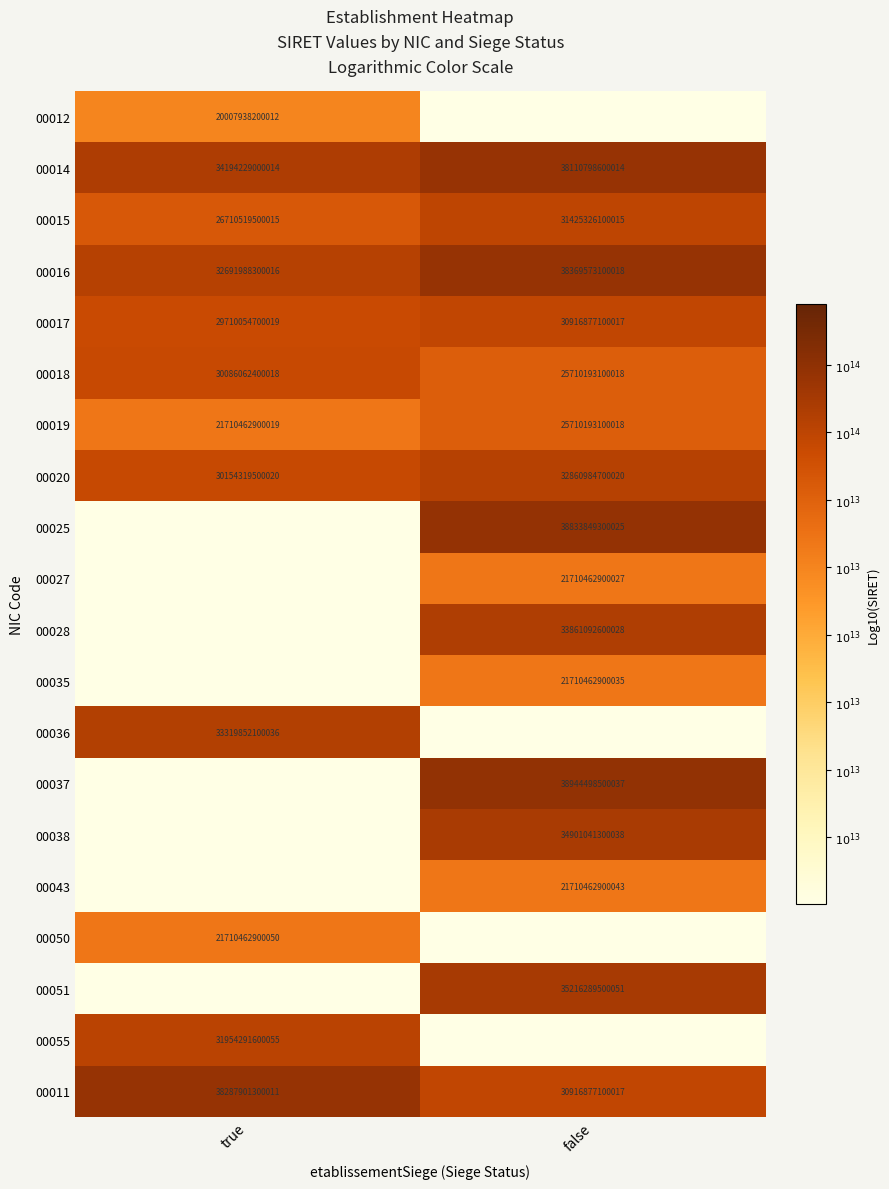

What is the total value across all series at true?

161.5